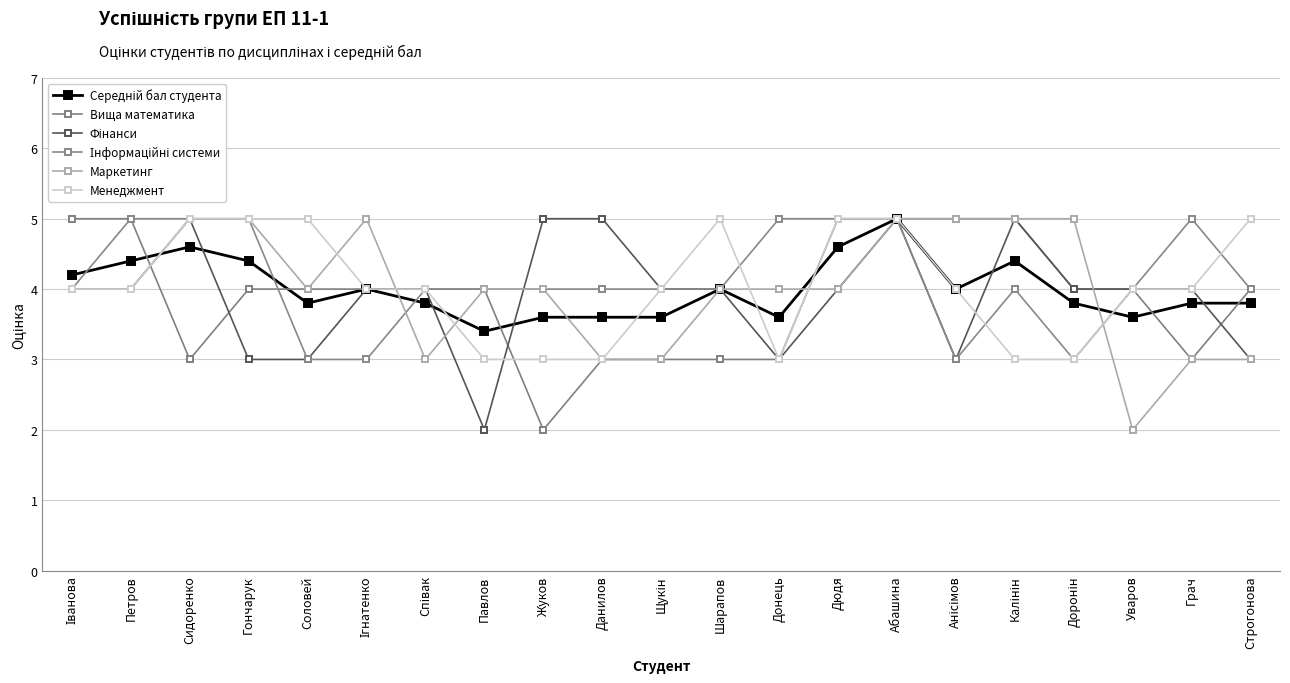

Reading left to right, list all the values displayed in this chart.

Середній бал студента: 4.2	4.4	4.6	4.4	3.8	4.0	3.8	3.4	3.6	3.6	3.6	4.0	3.6	4.6	5.0	4.0	4.4	3.8	3.6	3.8	3.8
Вища математика: 5.0	5.0	3.0	4.0	4.0	4.0	4.0	4.0	2.0	3.0	3.0	3.0	3.0	5.0	5.0	5.0	5.0	4.0	4.0	3.0	4.0
Фінанси: 4.0	4.0	5.0	3.0	3.0	4.0	4.0	2.0	5.0	5.0	4.0	4.0	3.0	4.0	5.0	3.0	5.0	4.0	4.0	4.0	3.0
Інформаційні системи: 4.0	5.0	5.0	5.0	3.0	3.0	4.0	4.0	4.0	4.0	4.0	4.0	5.0	5.0	5.0	3.0	4.0	3.0	4.0	5.0	4.0
Маркетинг: 4.0	4.0	5.0	5.0	4.0	5.0	3.0	4.0	4.0	3.0	3.0	4.0	4.0	4.0	5.0	5.0	5.0	5.0	2.0	3.0	3.0
Менеджмент: 4.0	4.0	5.0	5.0	5.0	4.0	4.0	3.0	3.0	3.0	4.0	5.0	3.0	5.0	5.0	4.0	3.0	3.0	4.0	4.0	5.0